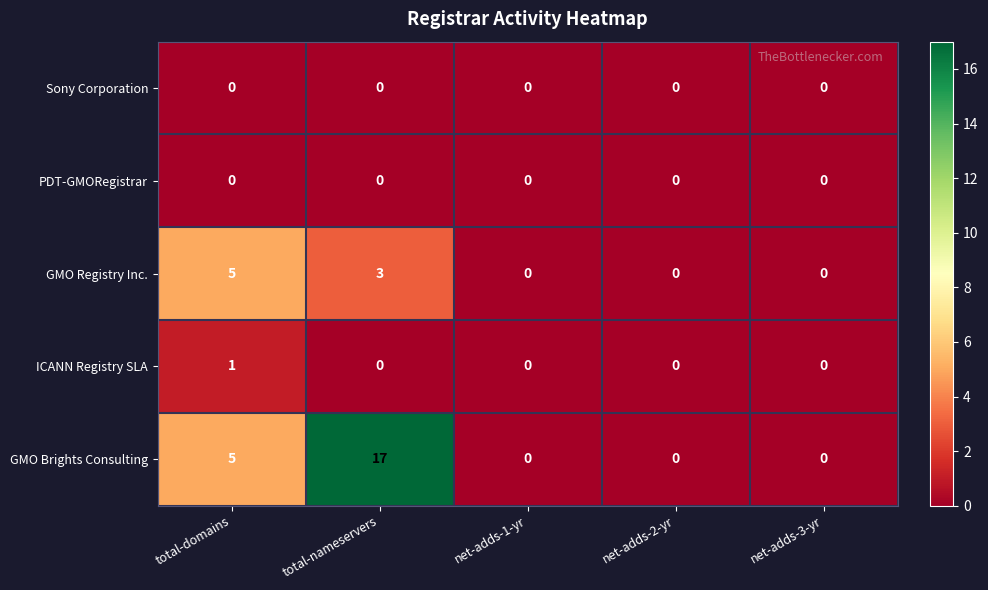

Which series has the largest range (max minus min)?

GMO Brights Consulting